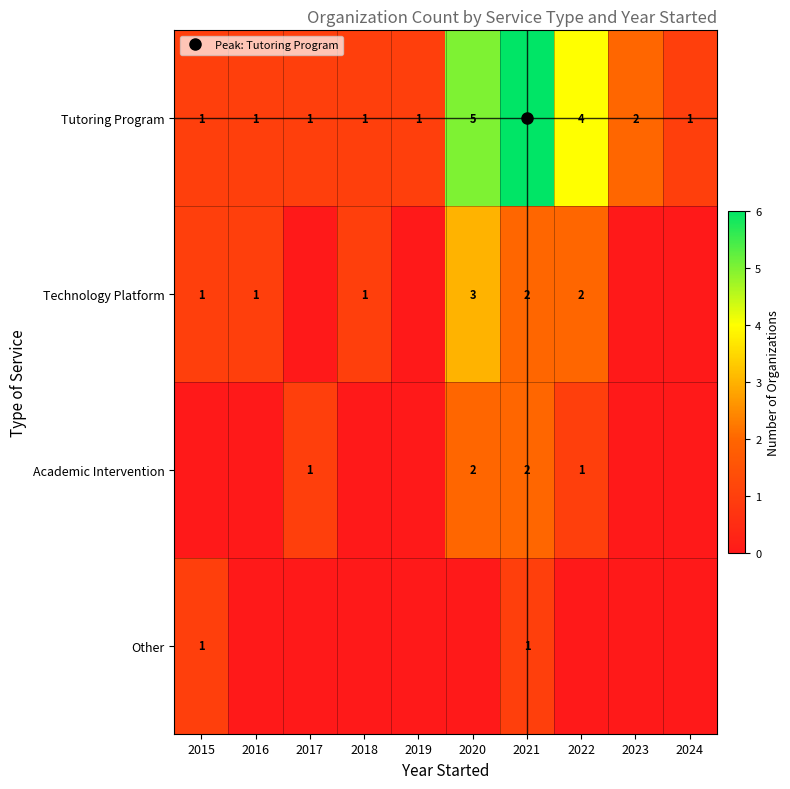

Rank the series by their average value, from lowest to highest.

Other, Academic Intervention, Technology Platform, Tutoring Program